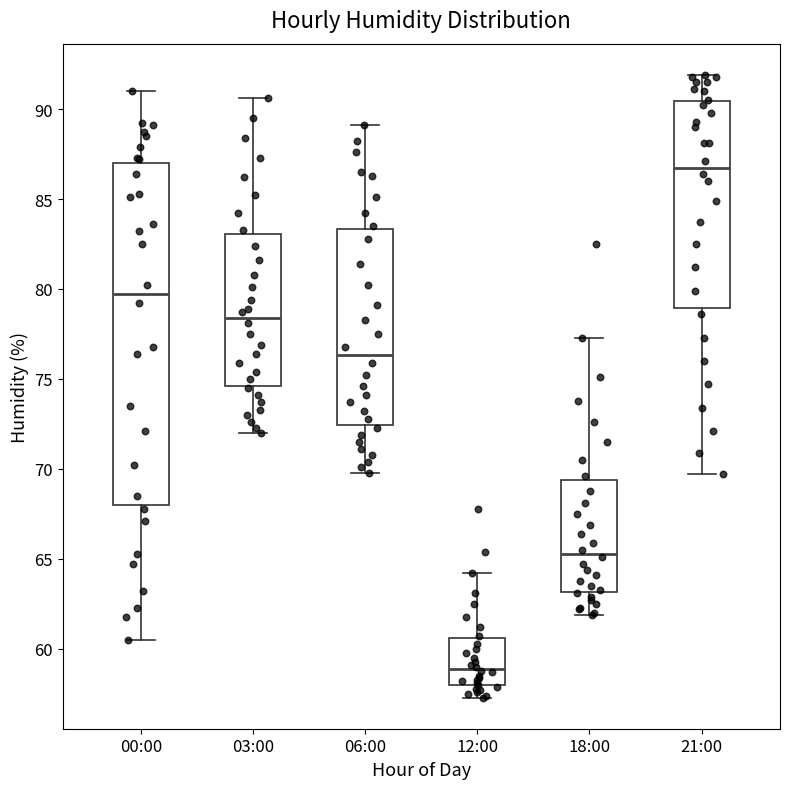

Comparing the boxes themselves (not the whiskers), which one is the tallest?

00:00